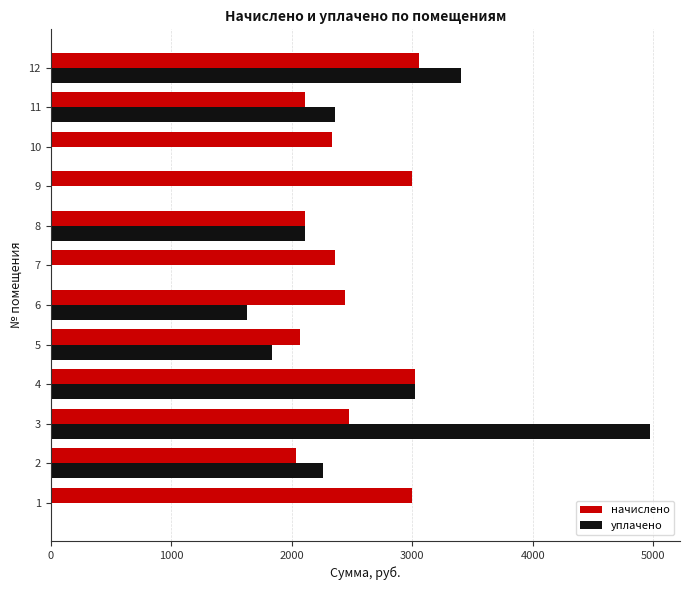

Between 3 and 4, which series saw the biggest shift?

уплачено